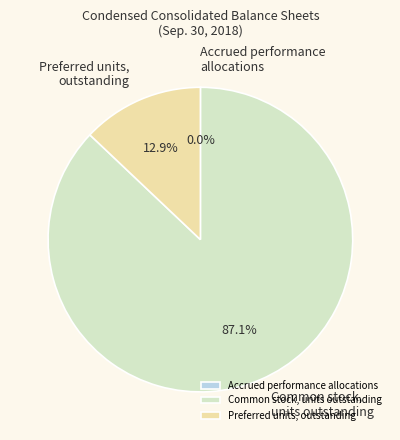

Which has a higher value, Preferred units, outstanding or Common stock, units outstanding?

Common stock, units outstanding